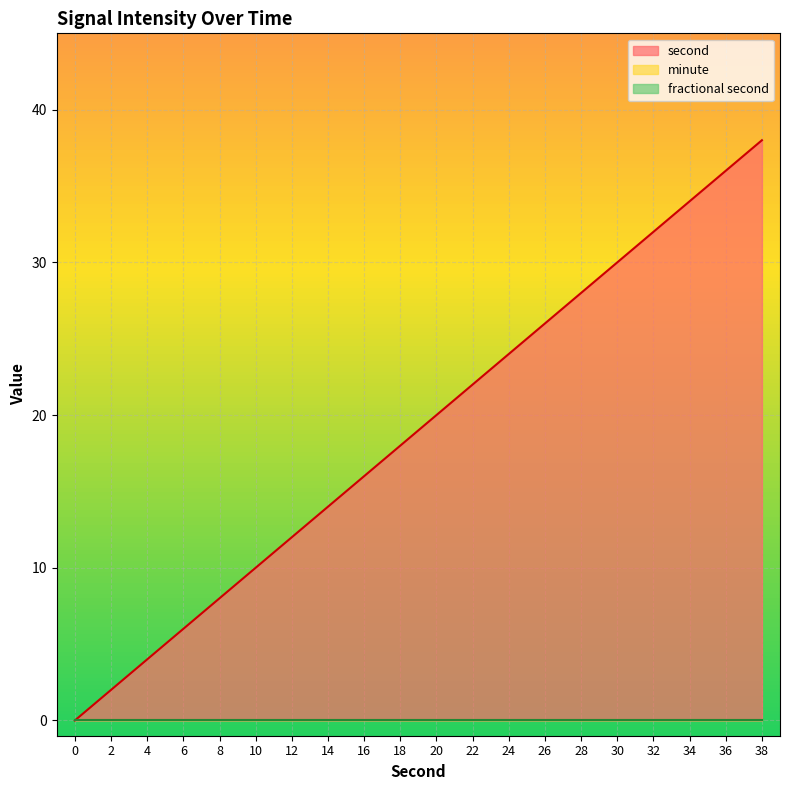

True or false: second has a value of 2 at 4.

False